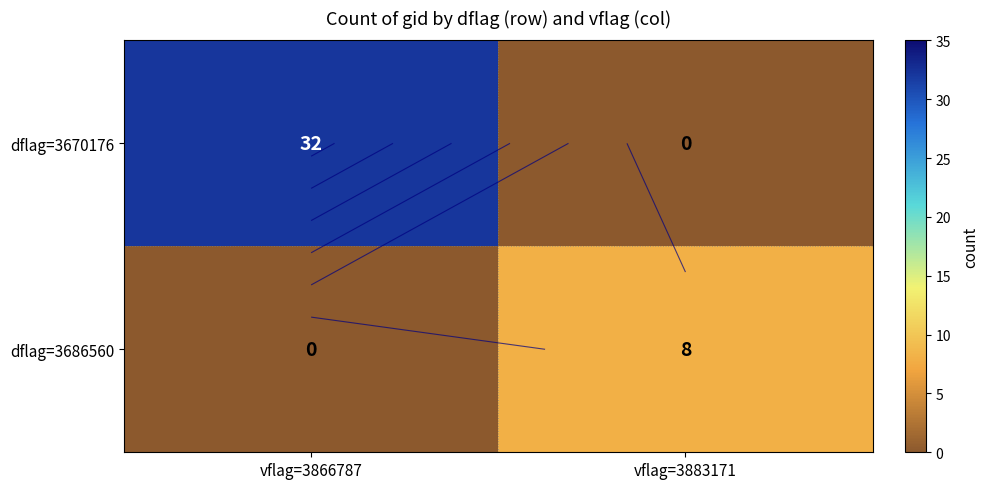

Count the dflag=3670176 values in the range 0 to 32.

2